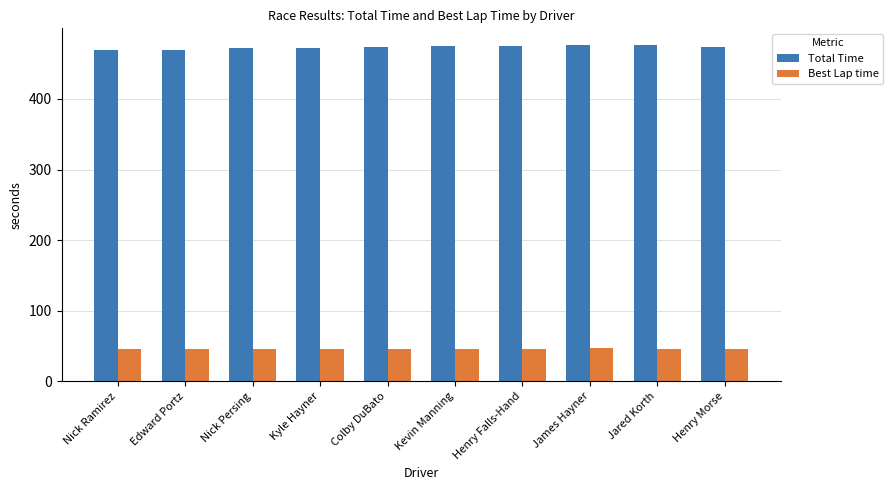

What is the difference between the maximum and second lowest values in the Total Time series?

6.5